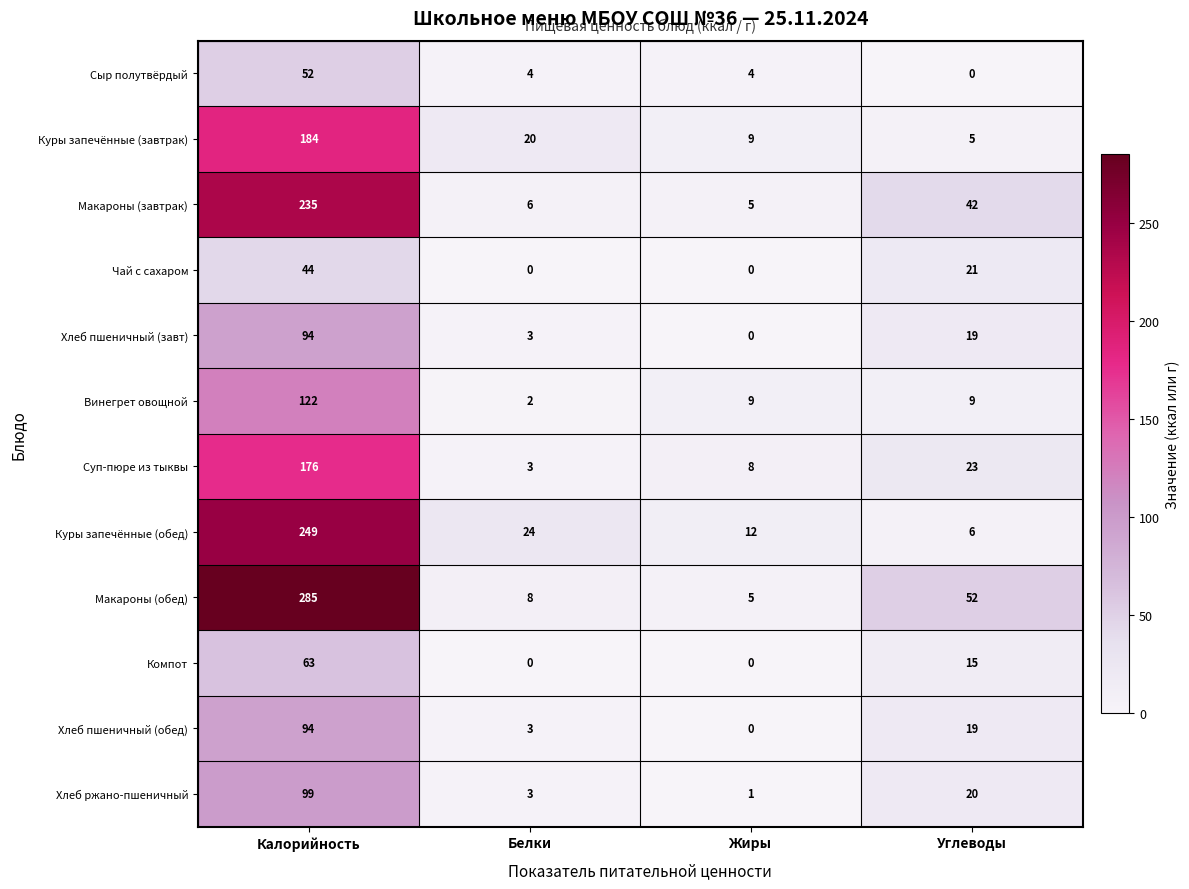

How many distinct data groups are displayed?

12